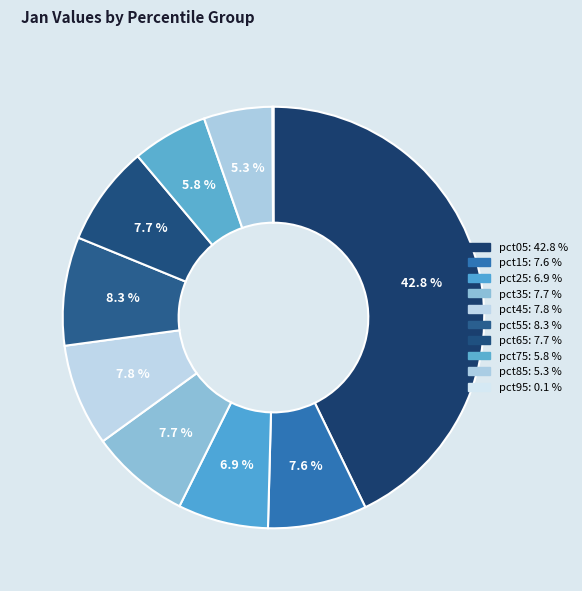

Is it true that pct15 is 8% of the pie?

True